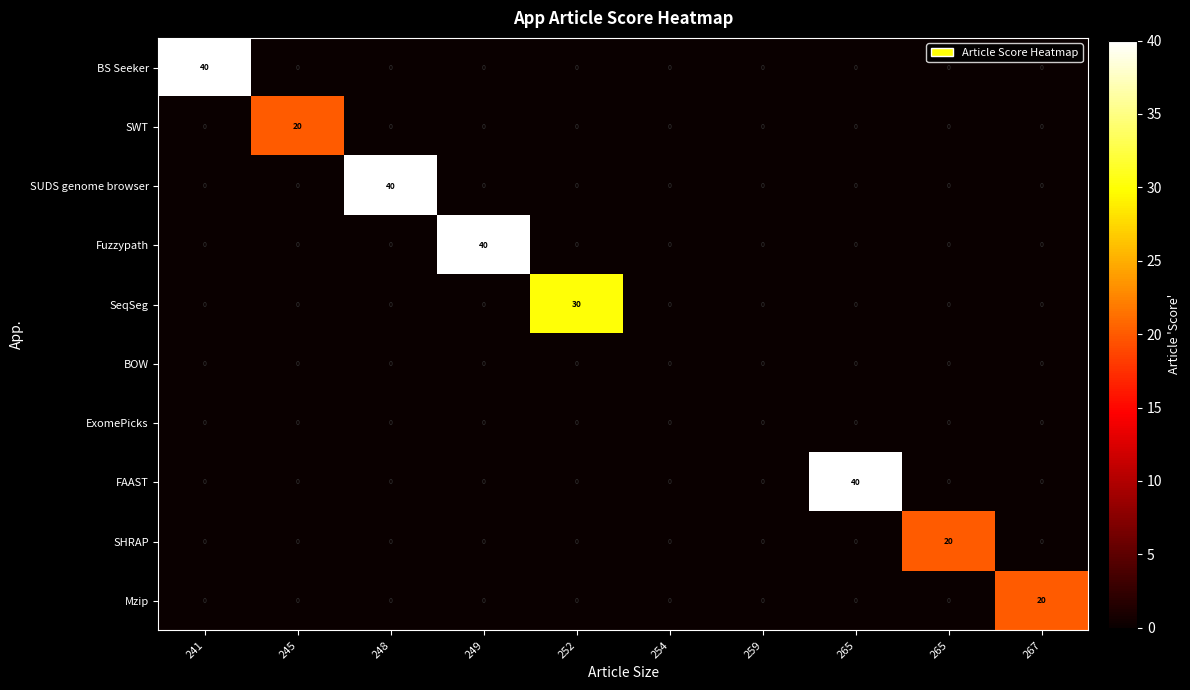

How many data points in SeqSeg are above 0?

1